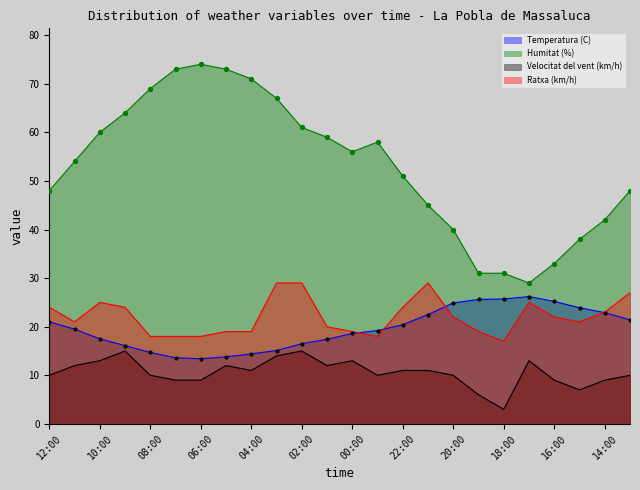

What are all the series names shown in the legend?

Temperatura (C), Humitat (%), Velocitat del vent (km/h), Ratxa (km/h)